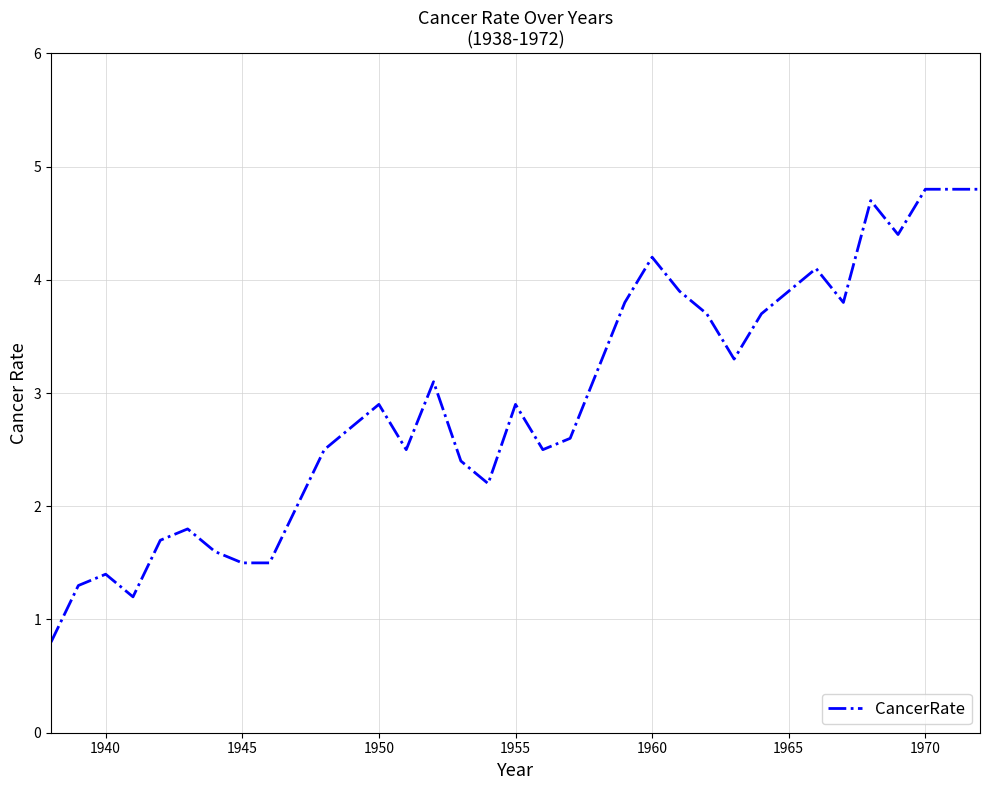

What is the maximum value shown in the chart?

4.8